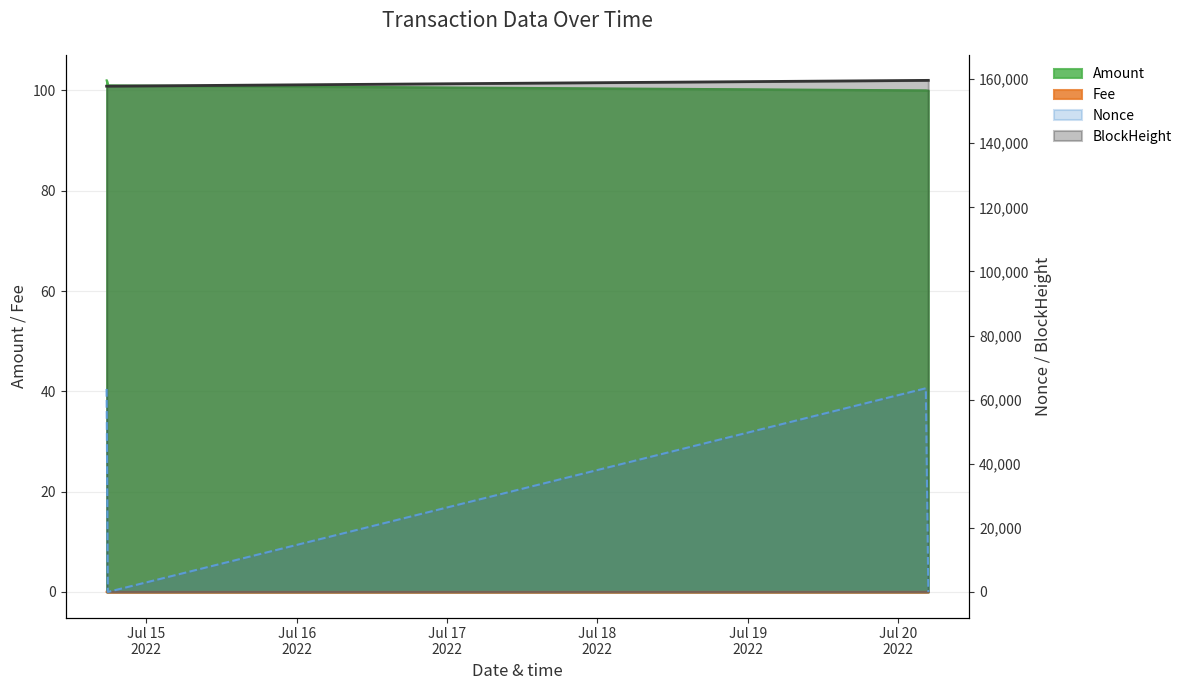

True or false: Amount has more than 0 points higher than both neighbors.

False